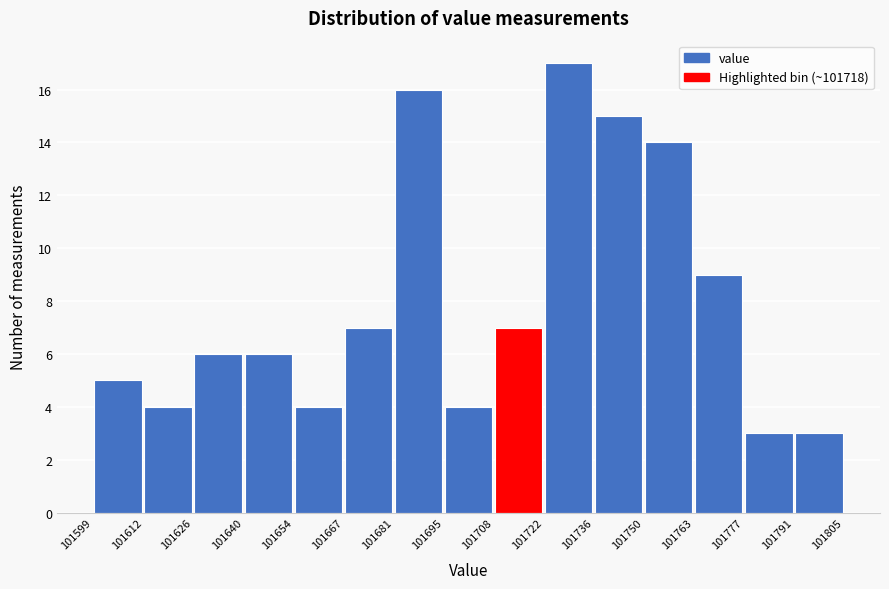

Which range on the x-axis has the tallest bar?

101722 to 101736